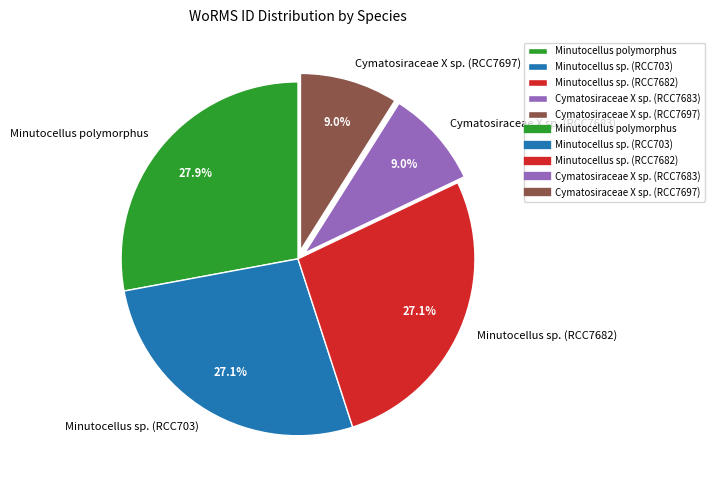

To the nearest percent, what percentage of the pie is Minutocellus sp. (RCC7682)?

27%